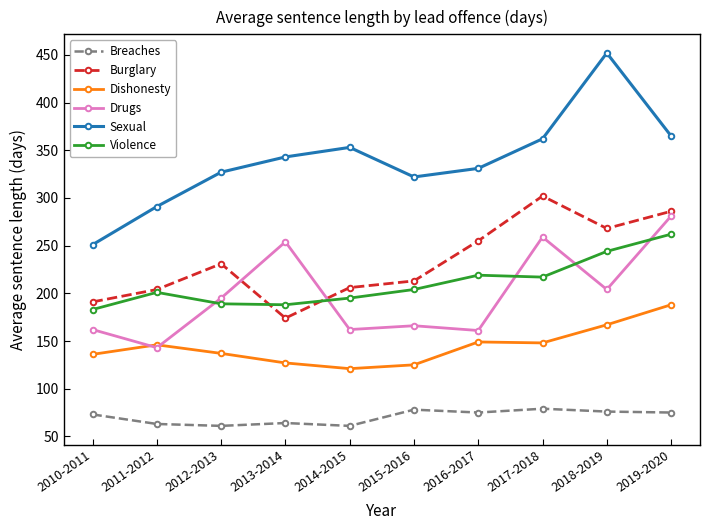

At which category does Drugs reach its first local valley?

2011-2012